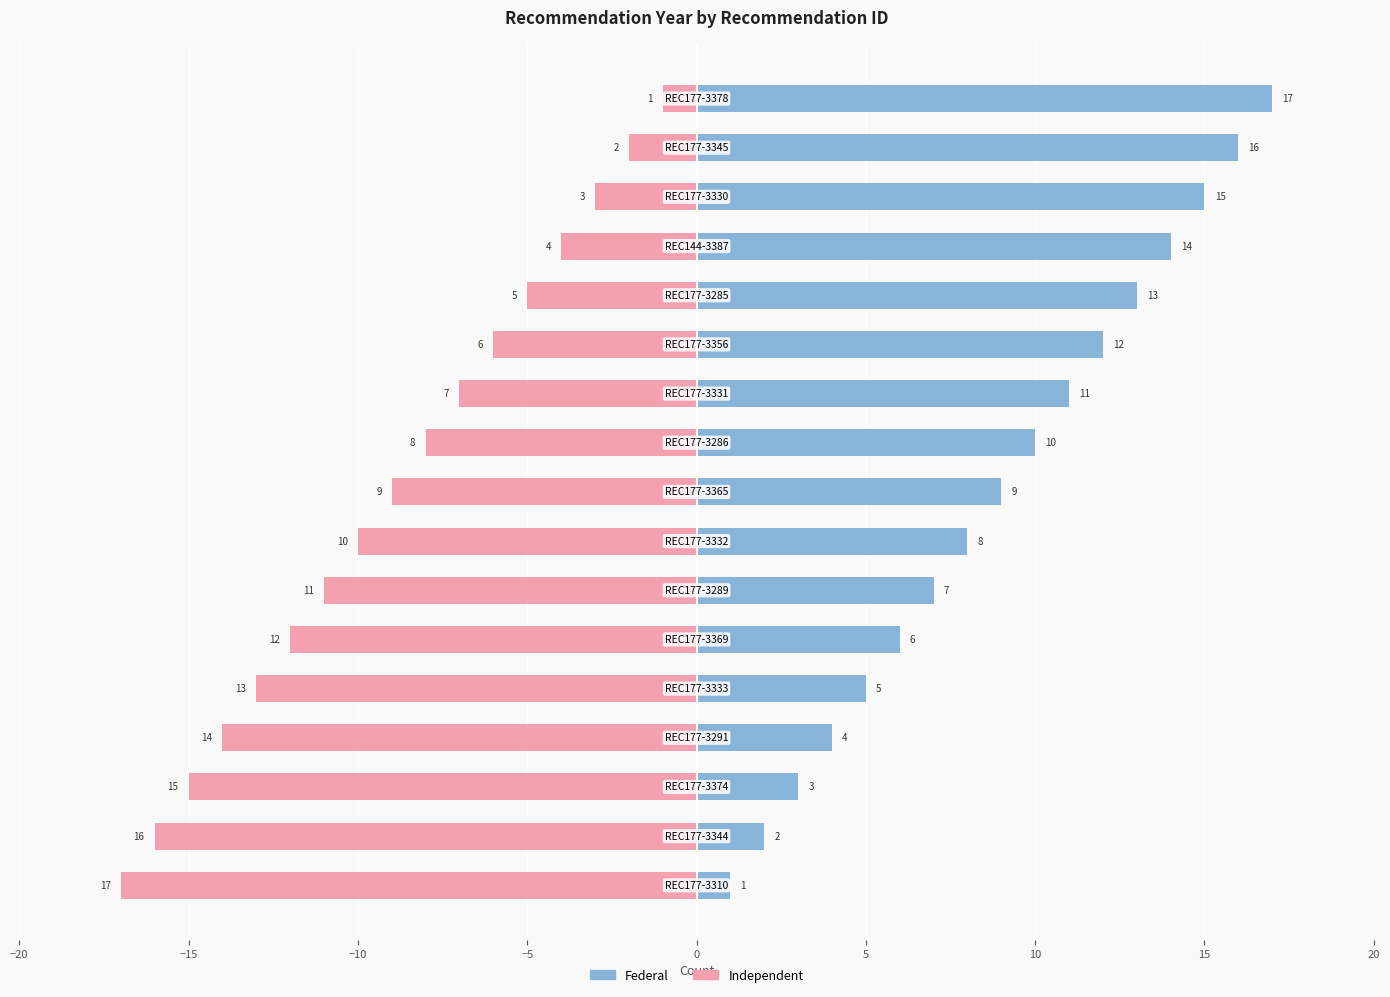

What is the difference between the maximum and minimum values in the Federal series?

16